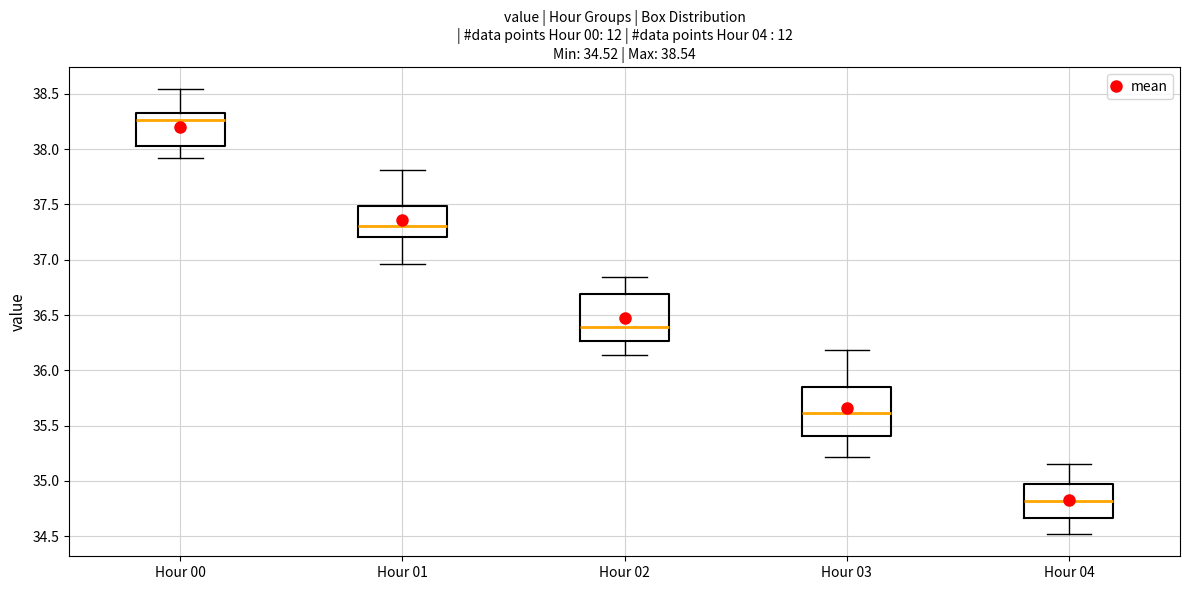

Which box's median line is the lowest?

Hour 04